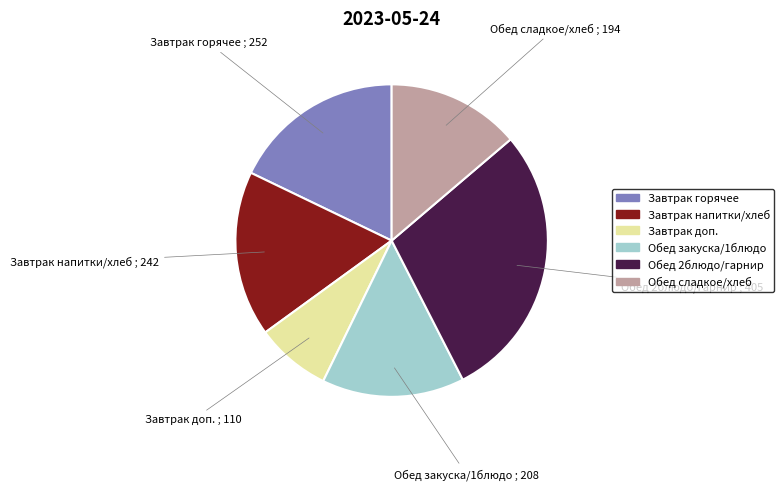

Does any single category account for the majority?

No